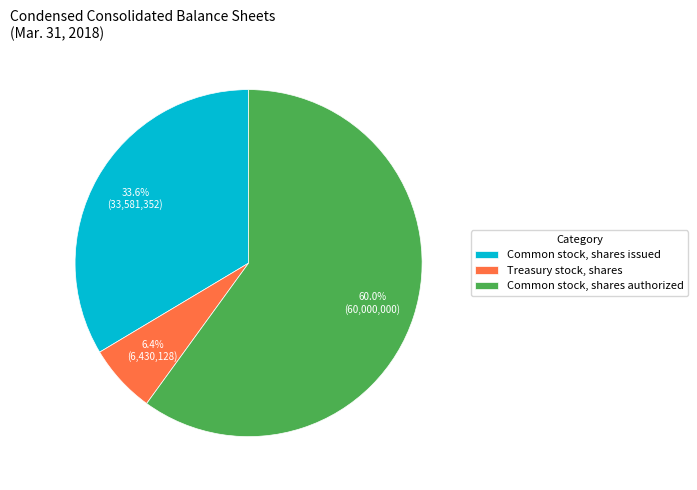

Which category has the smallest portion of the pie?

Treasury stock, shares